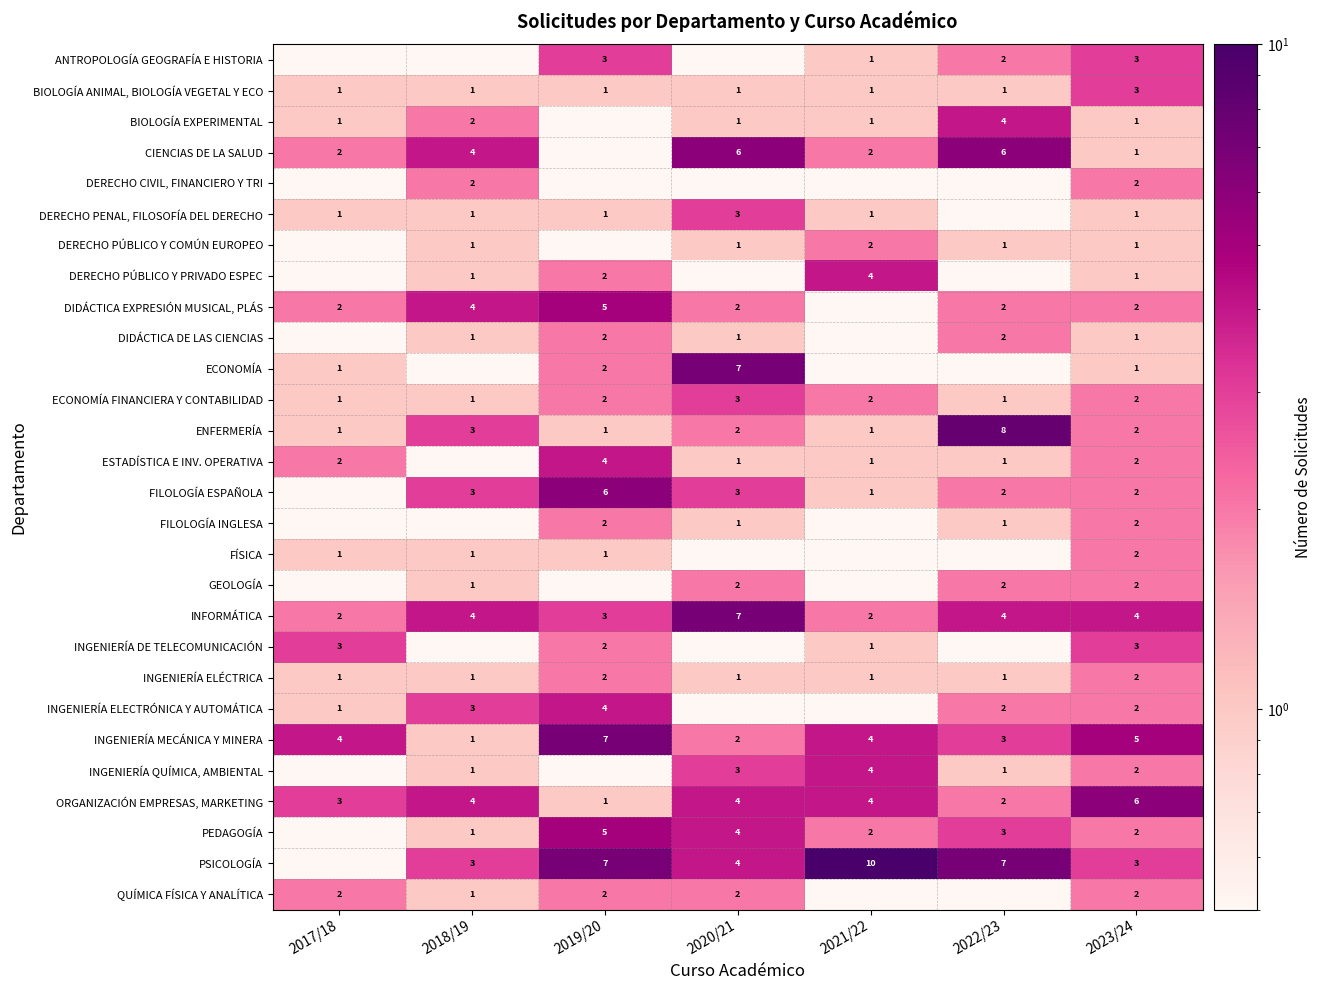

How many values in the DIDÁCTICA EXPRESIÓN MUSICAL, PLÁS series are below 2?

1